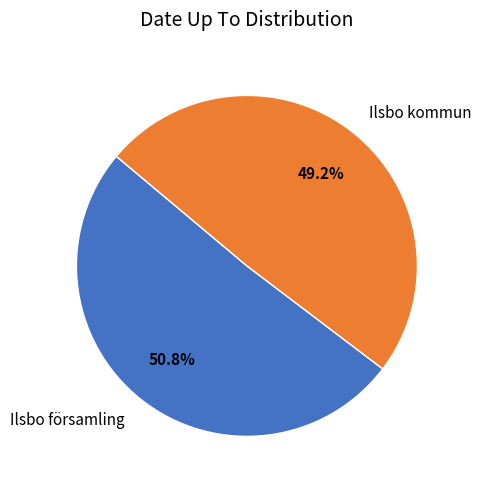

Rank the categories by value from lowest to highest.

Ilsbo kommun, Ilsbo församling